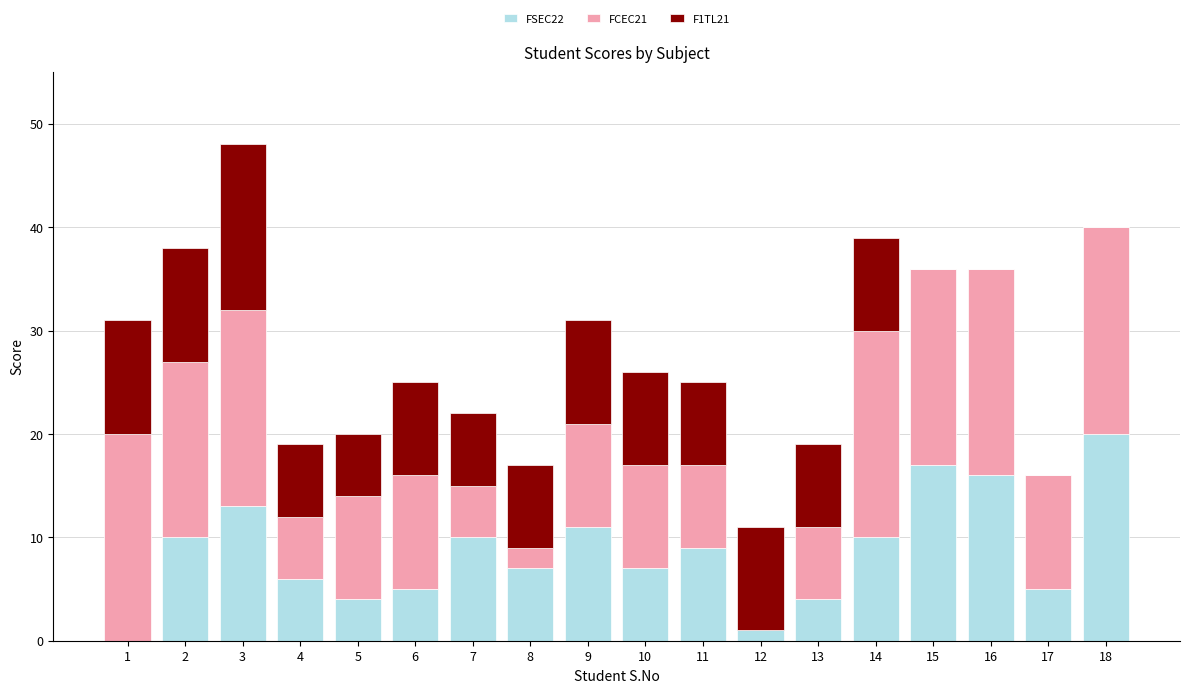

Is it true that FSEC22 equals 4 at 5?

True